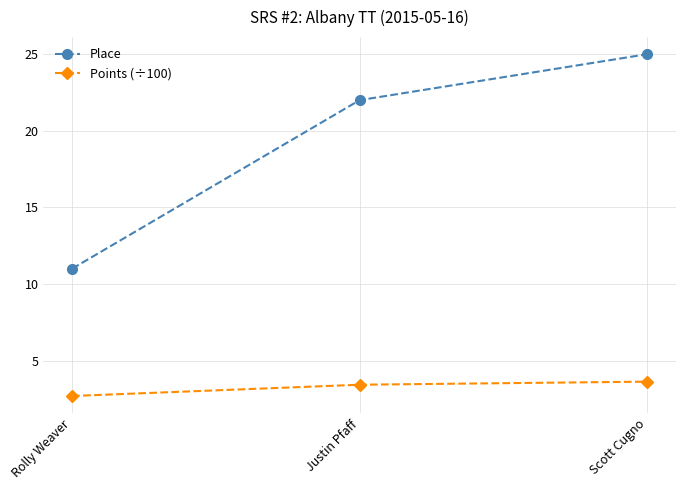

At which category does the chart reach its peak across all series?

Scott Cugno